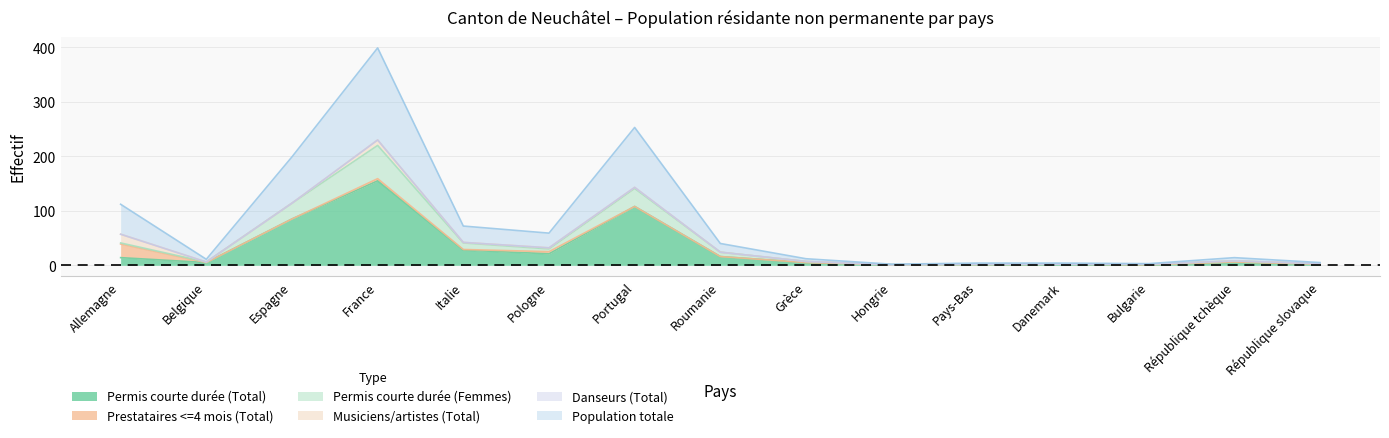

Which category has the highest value in the Permis courte durée (Total) series?

France